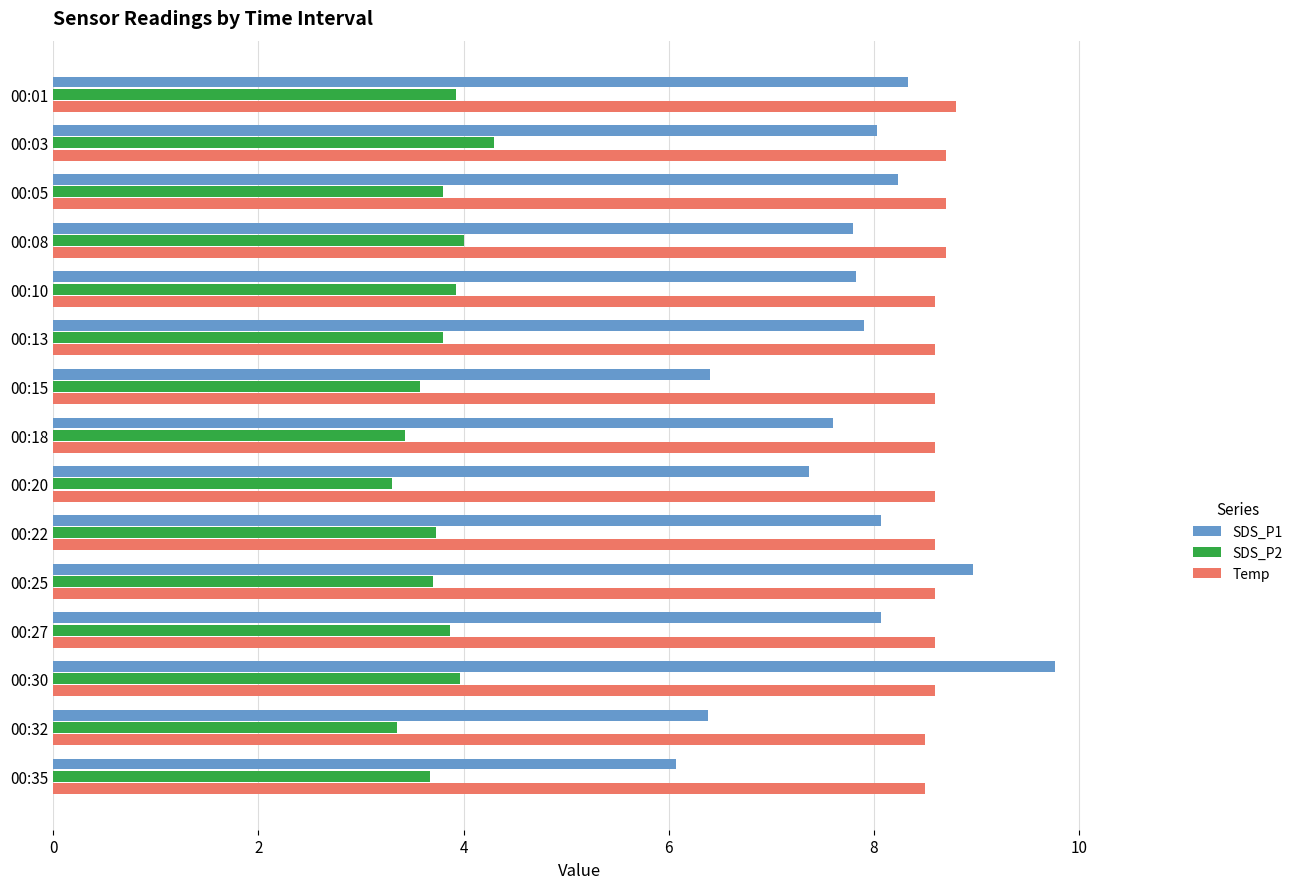

What is the difference between the maximum and minimum values in the SDS_P1 series?

3.7